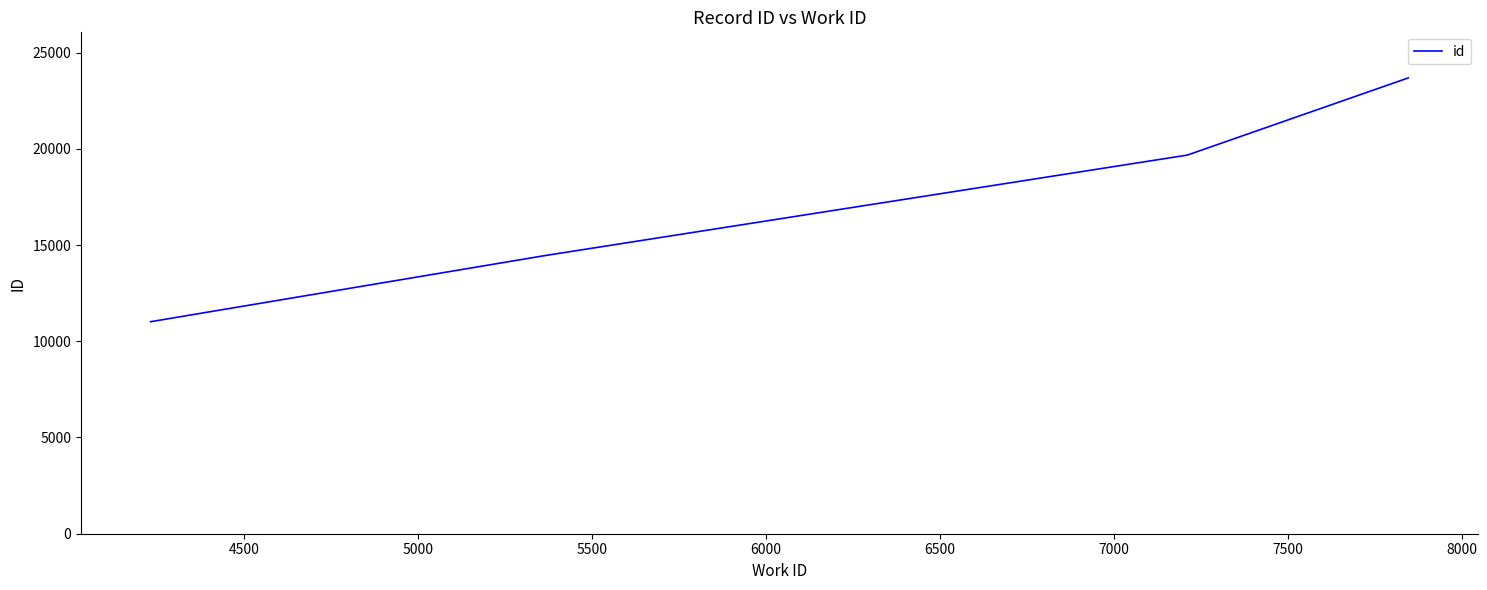

What is the smallest value displayed?

11016